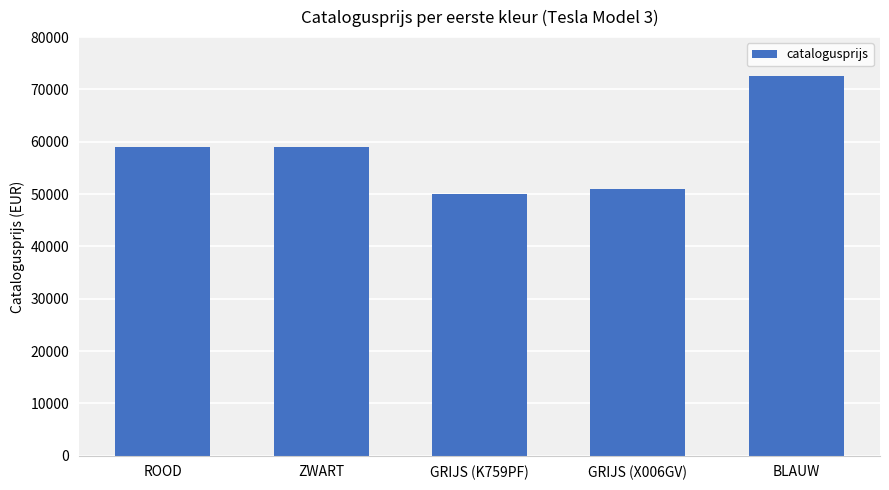

Read the value at GRIJS (X006GV).

50989